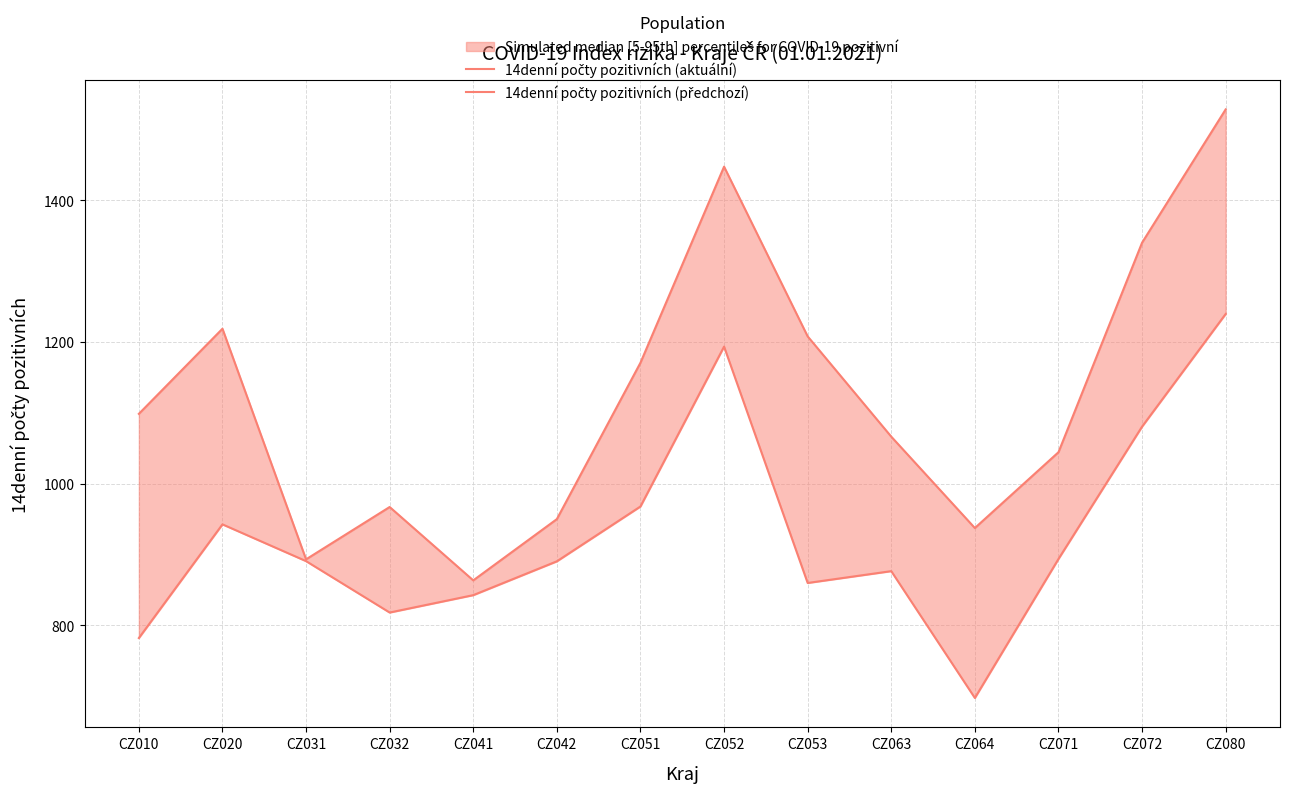

How many interior local valleys does the 14denní počty pozitivních (aktuální) series have?

3